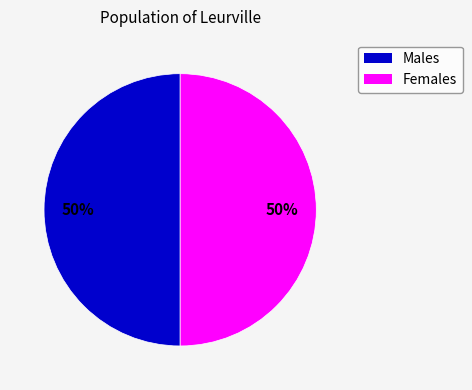

To the nearest percent, what is the average slice percentage?

50%